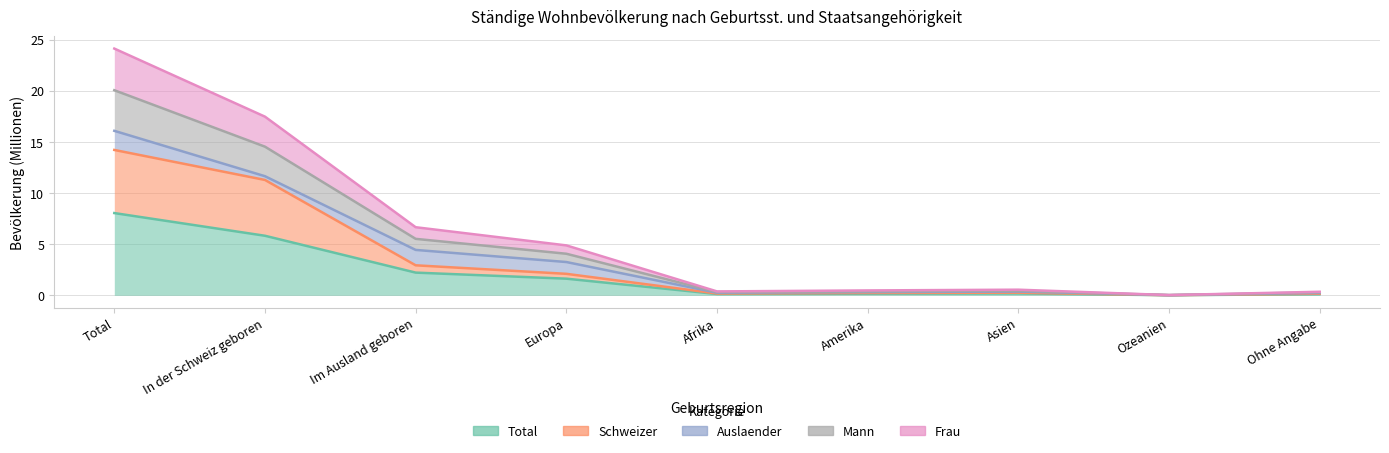

In Total, how many points are higher than both neighbors (excluding endpoints)?

1